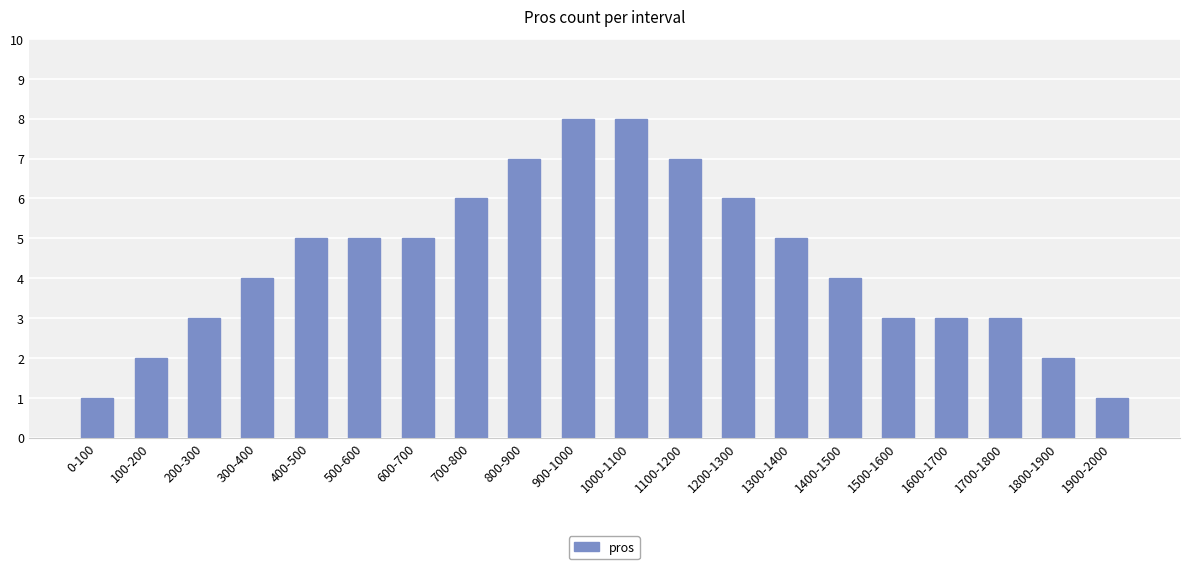

What is the smallest value displayed?

1